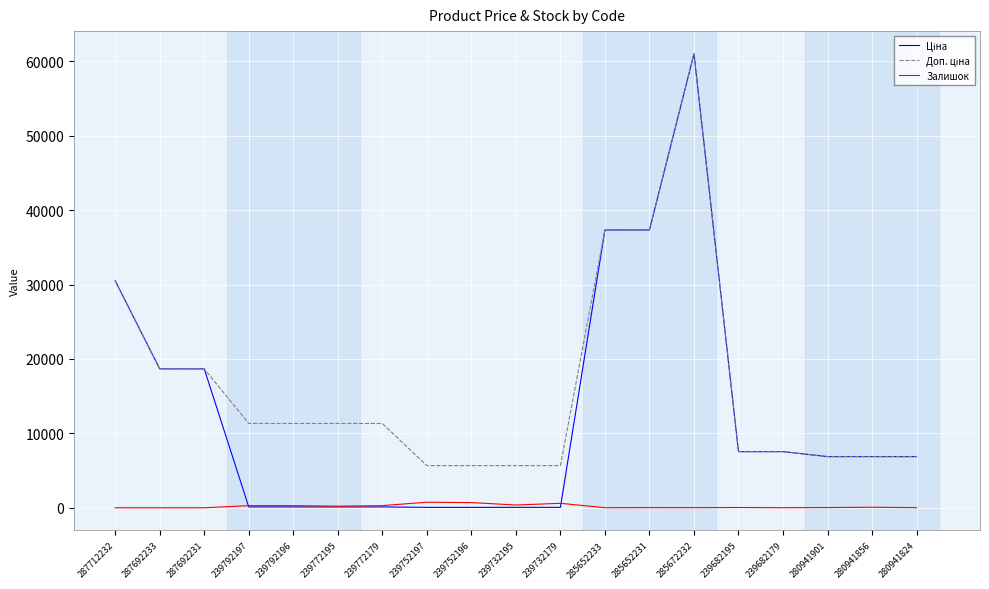

What is the spread (max minus min) of values at 287692233?

18671.5